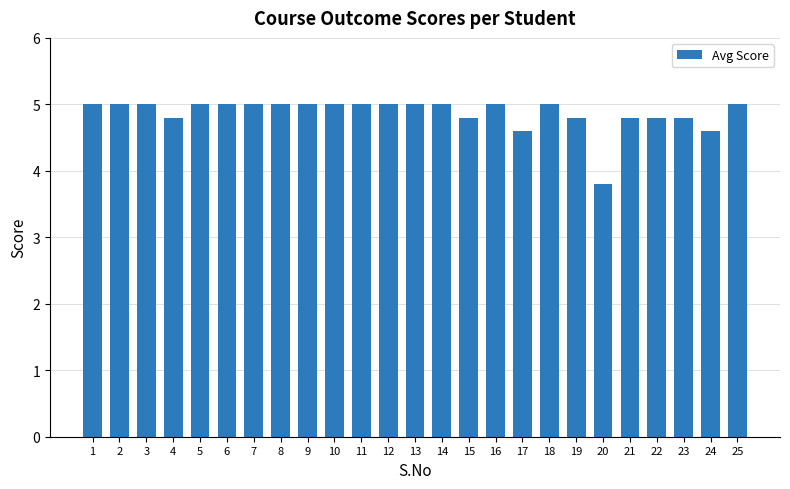

What is the value of the 24th bar from the left?

4.6